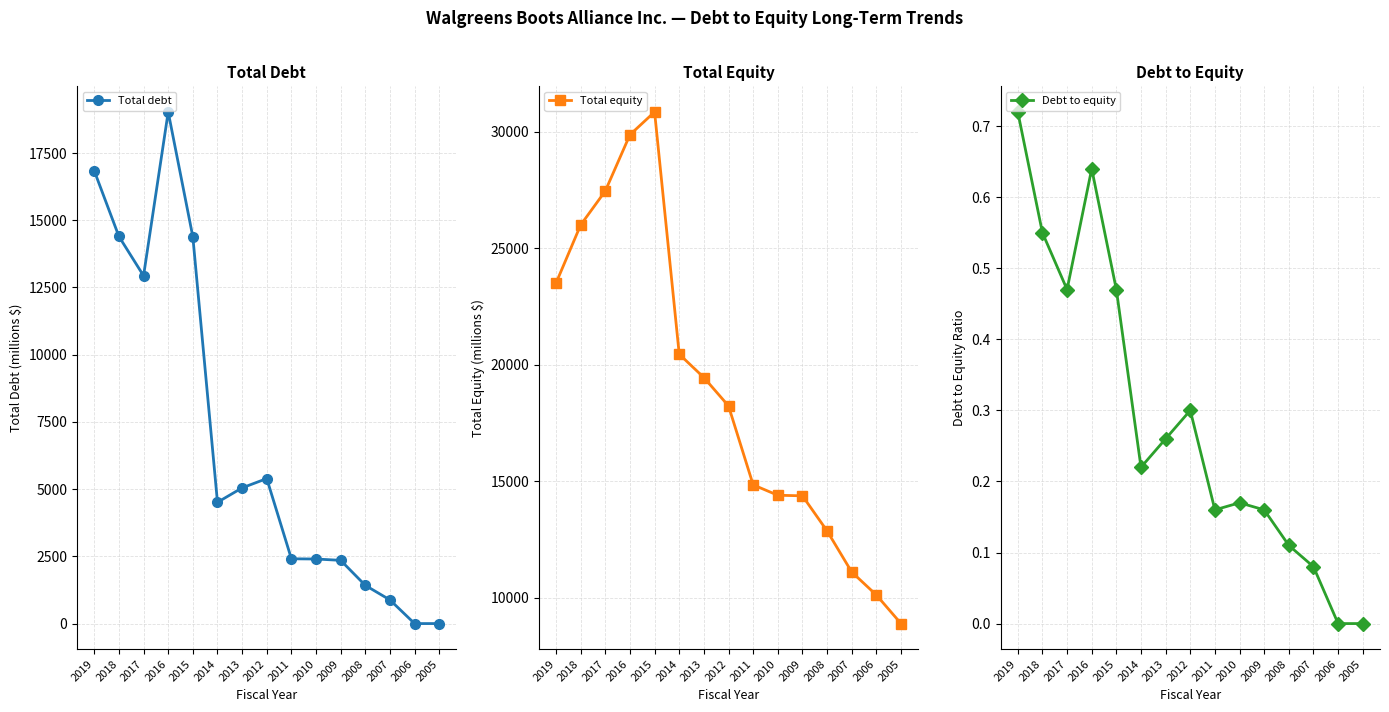

What is the value of the Debt to equity point at the 3rd from the left?

0.5